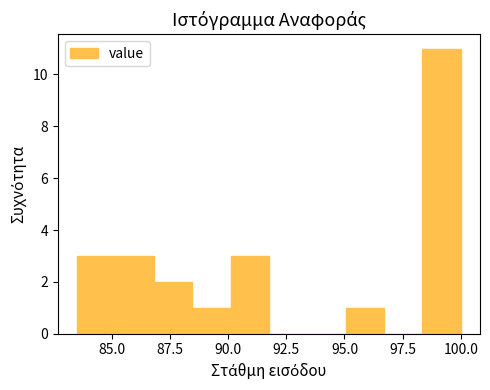

Around what value on the x-axis is the tallest bar? Give the approximate position of its centre, as read against the axis.

99.0